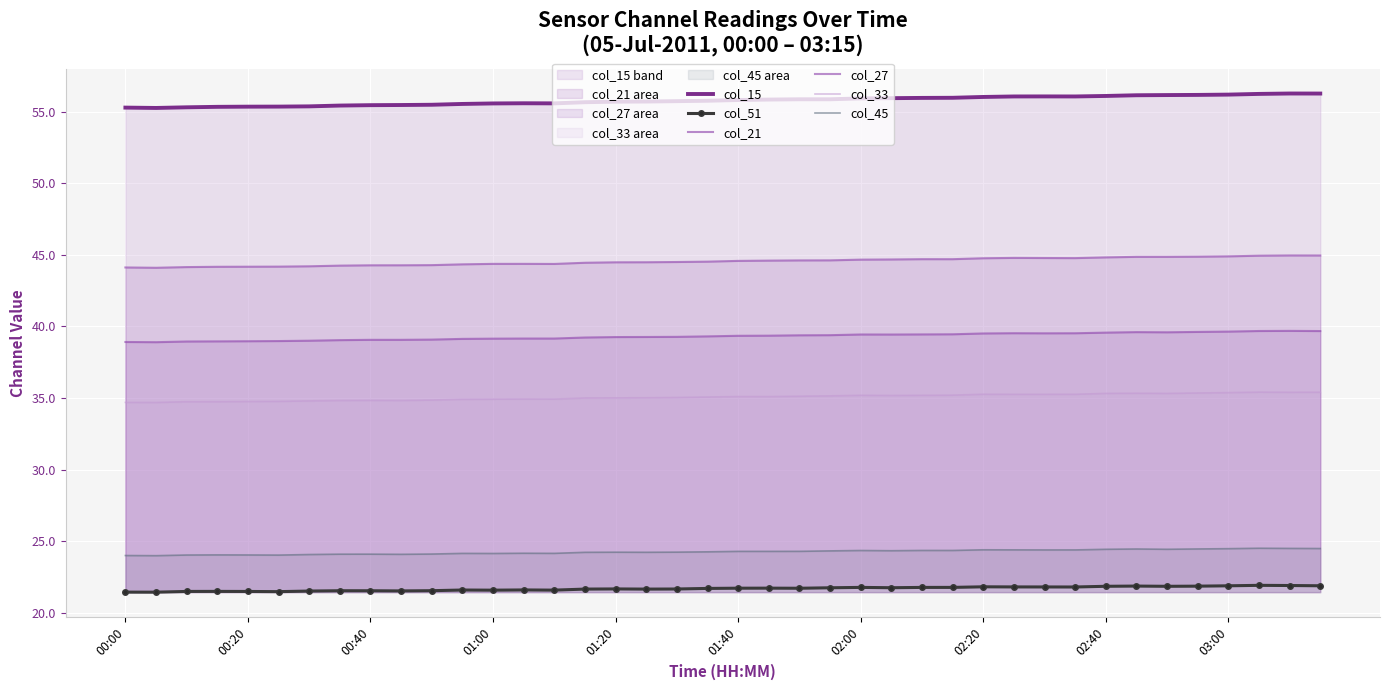

True or false: col_21 and col_45 intersect in this chart.

False